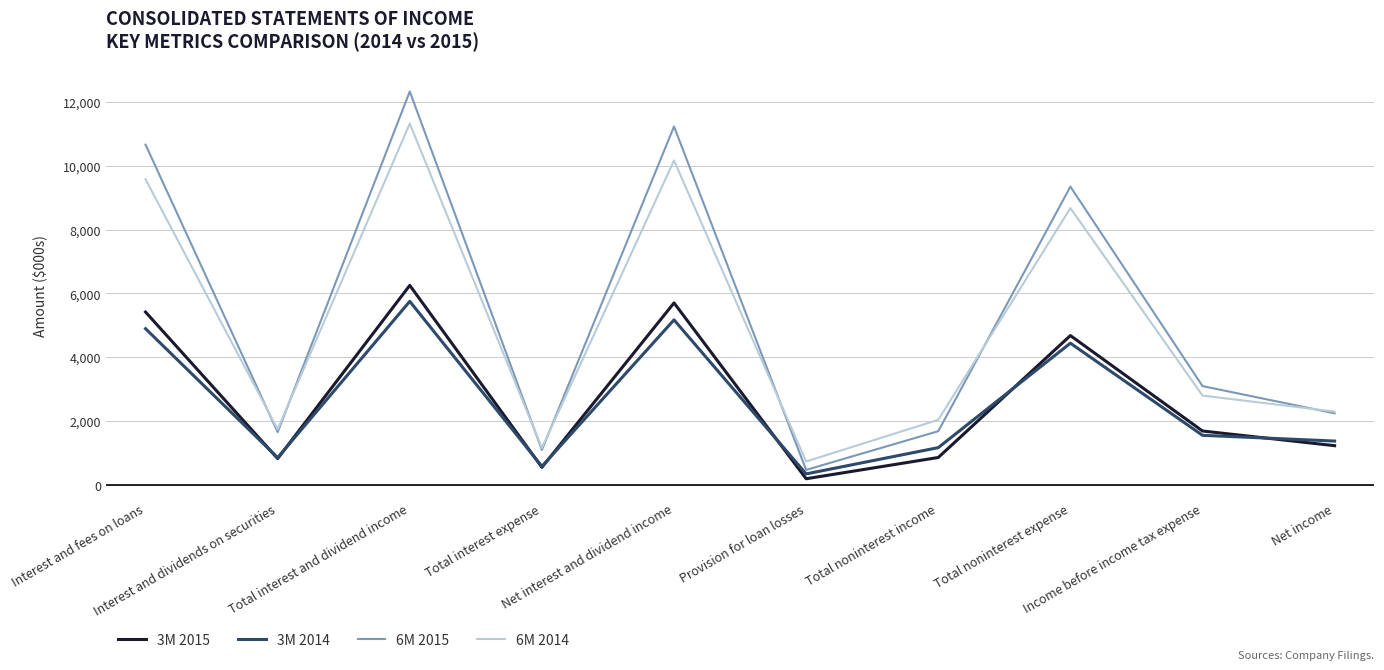

Rank the series by their maximum value, from lowest to highest.

3M 2014, 3M 2015, 6M 2014, 6M 2015